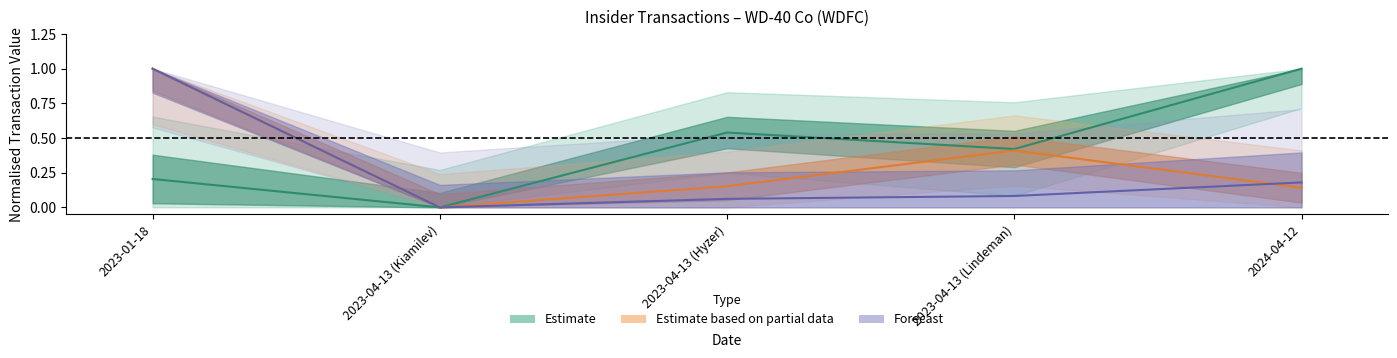

What is the total value across all series at 2023-04-13 (Lindeman)?

0.9